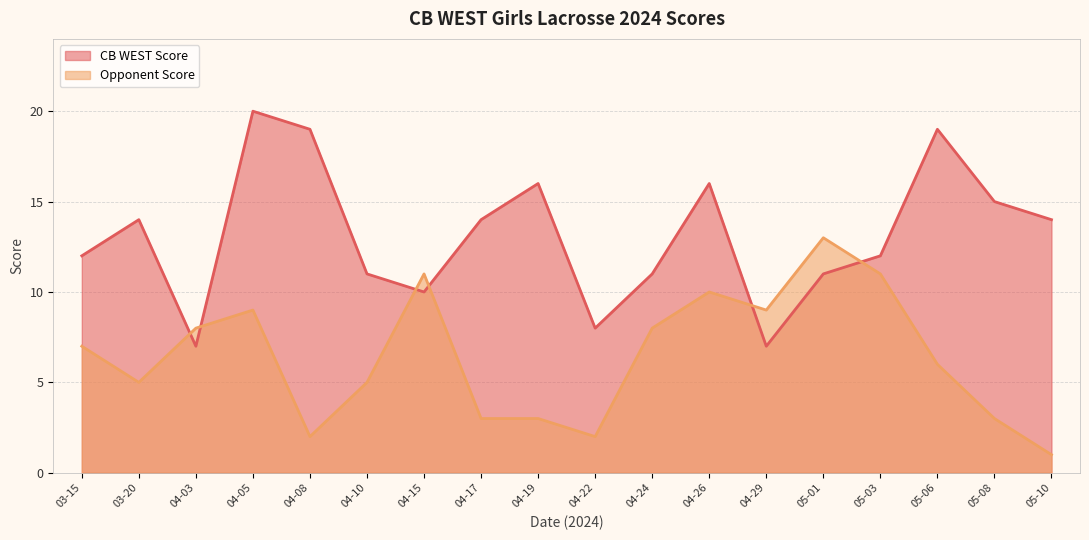

What position from the right is 03-15?

18